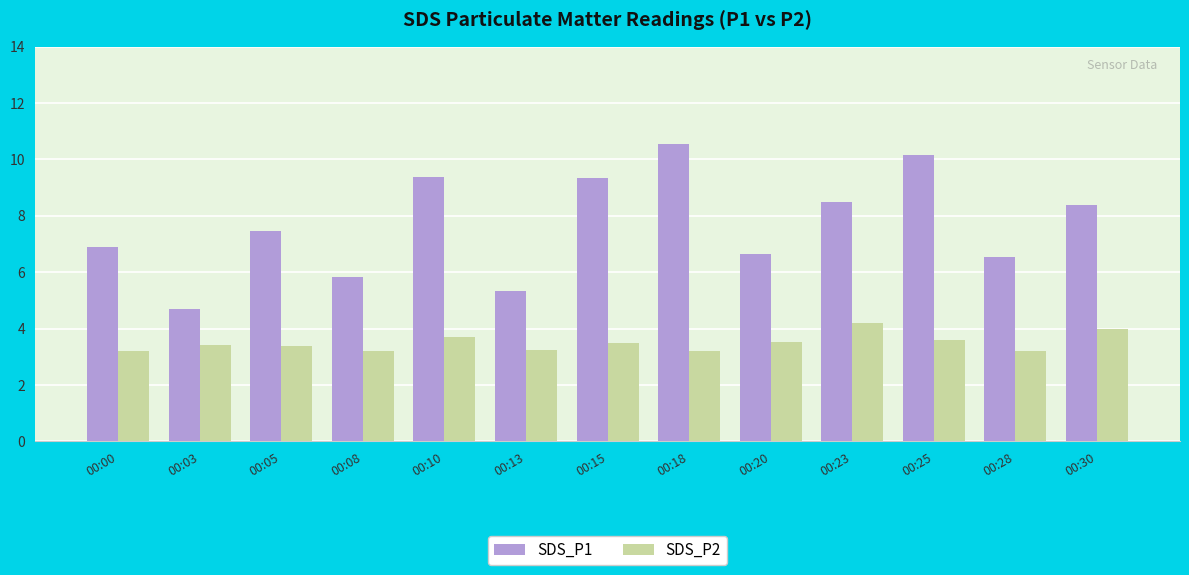

Read the SDS_P2 value at 00:18.

3.2